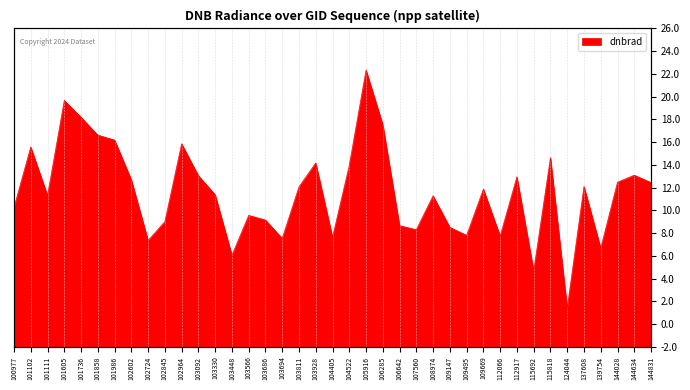

What is the change in value from 100977 to 101102?

+4.9